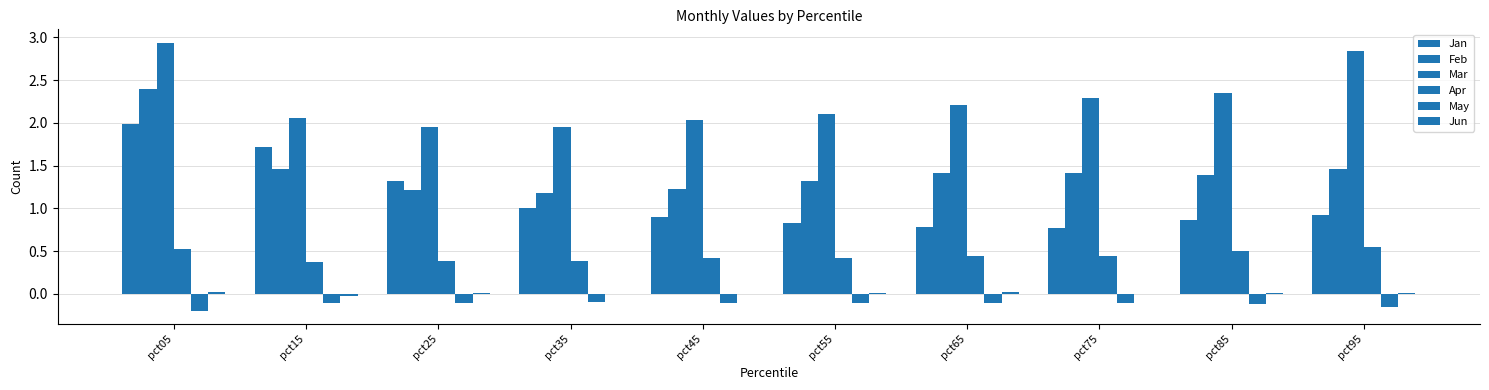

How many categories are shown in the chart?

10